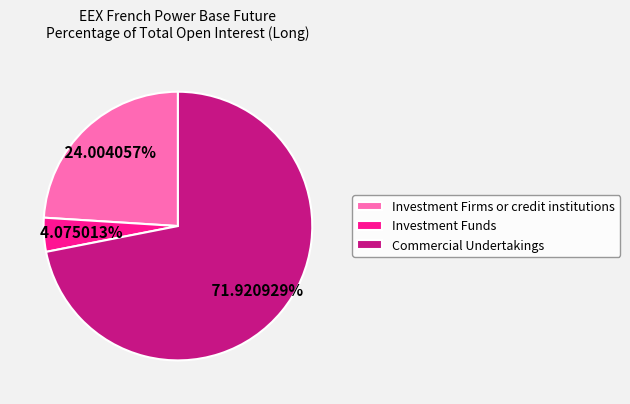

How many segments does this pie chart have?

3